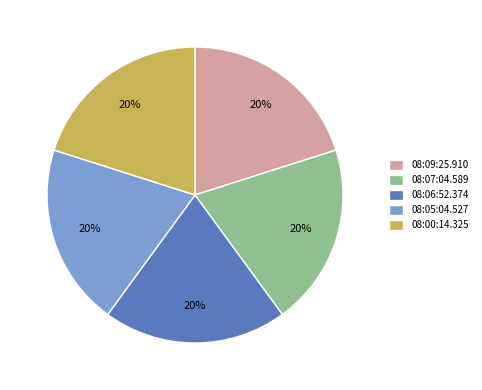

Is it true that 08:00:14.325 is 6% of the pie?

False